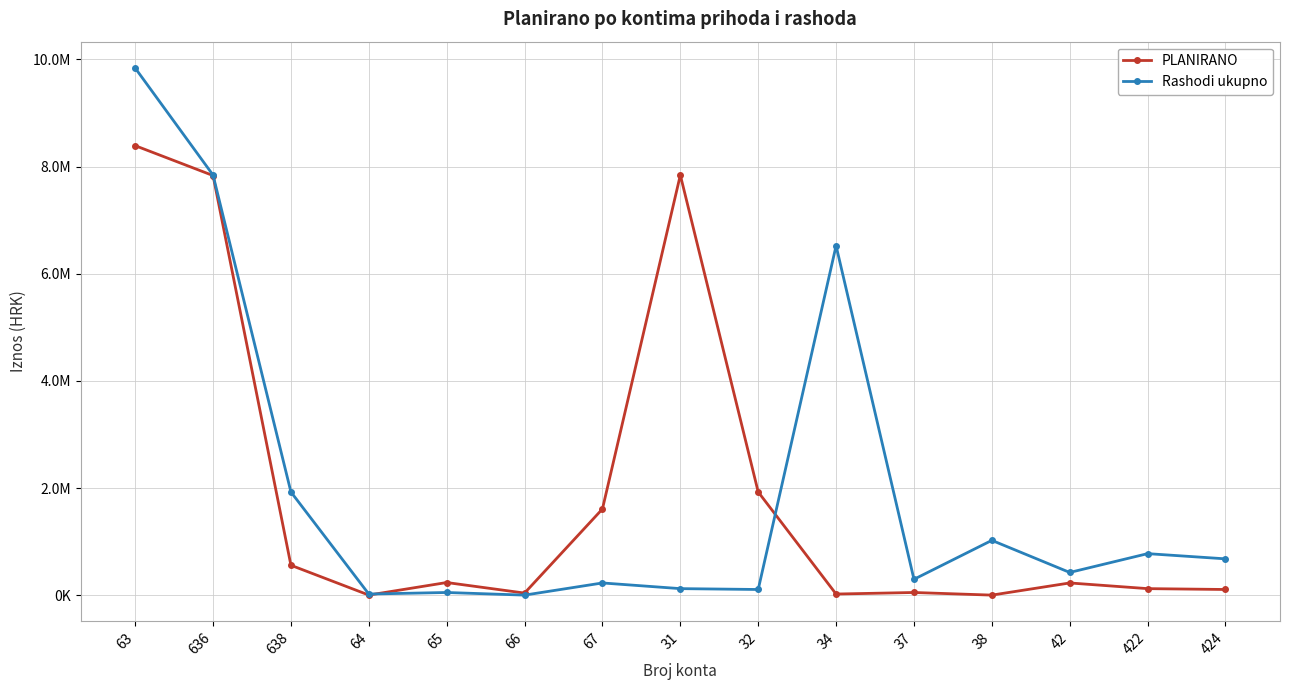

What is the highest value of the Rashodi ukupno series?

9839000